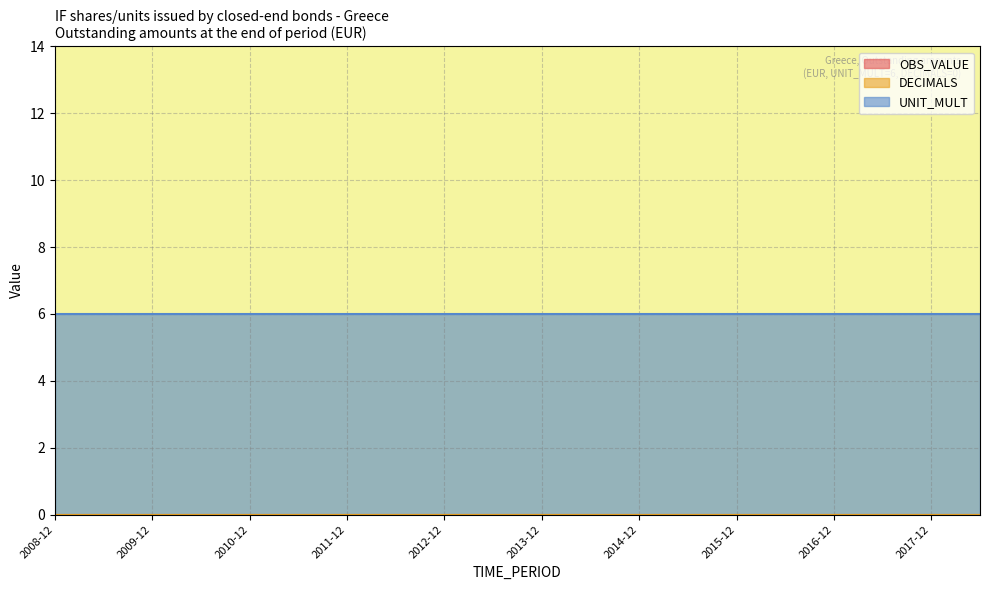

What value does the UNIT_MULT series have at 2013-06?

6